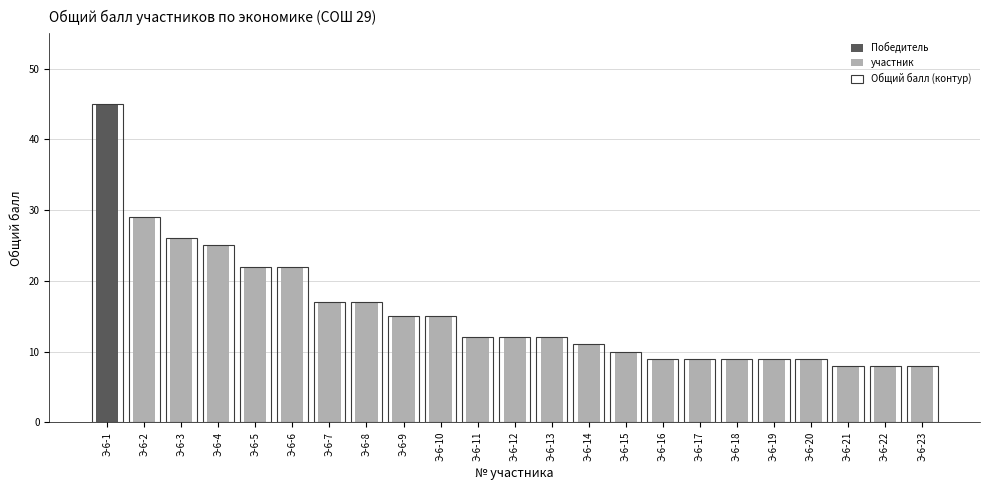

Which category has the lowest value across all series?

Э-6-21